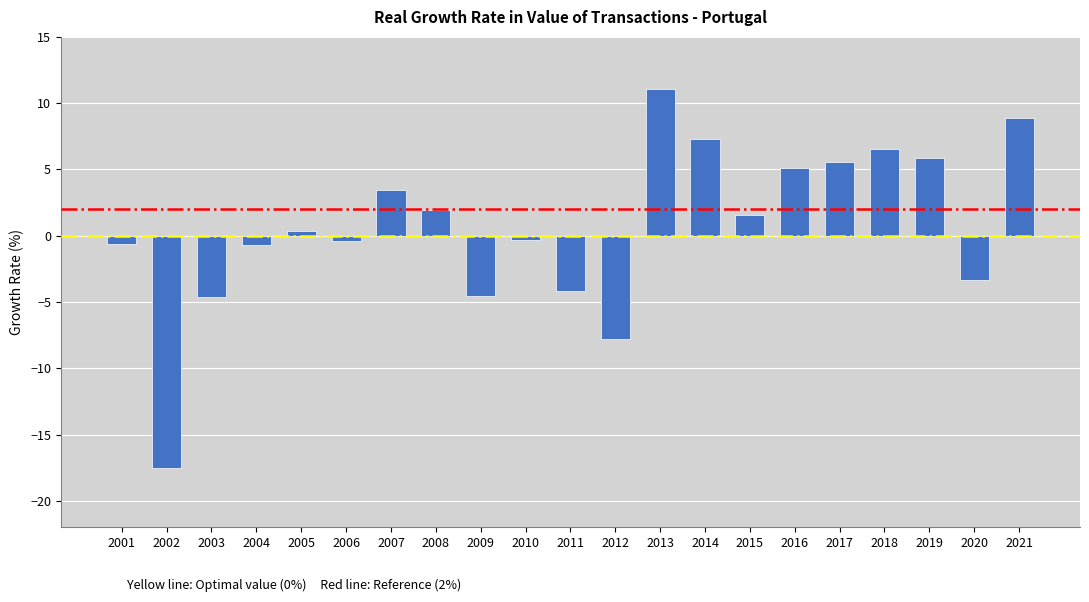

Is it true that the value at 2018 is 10.5?

False